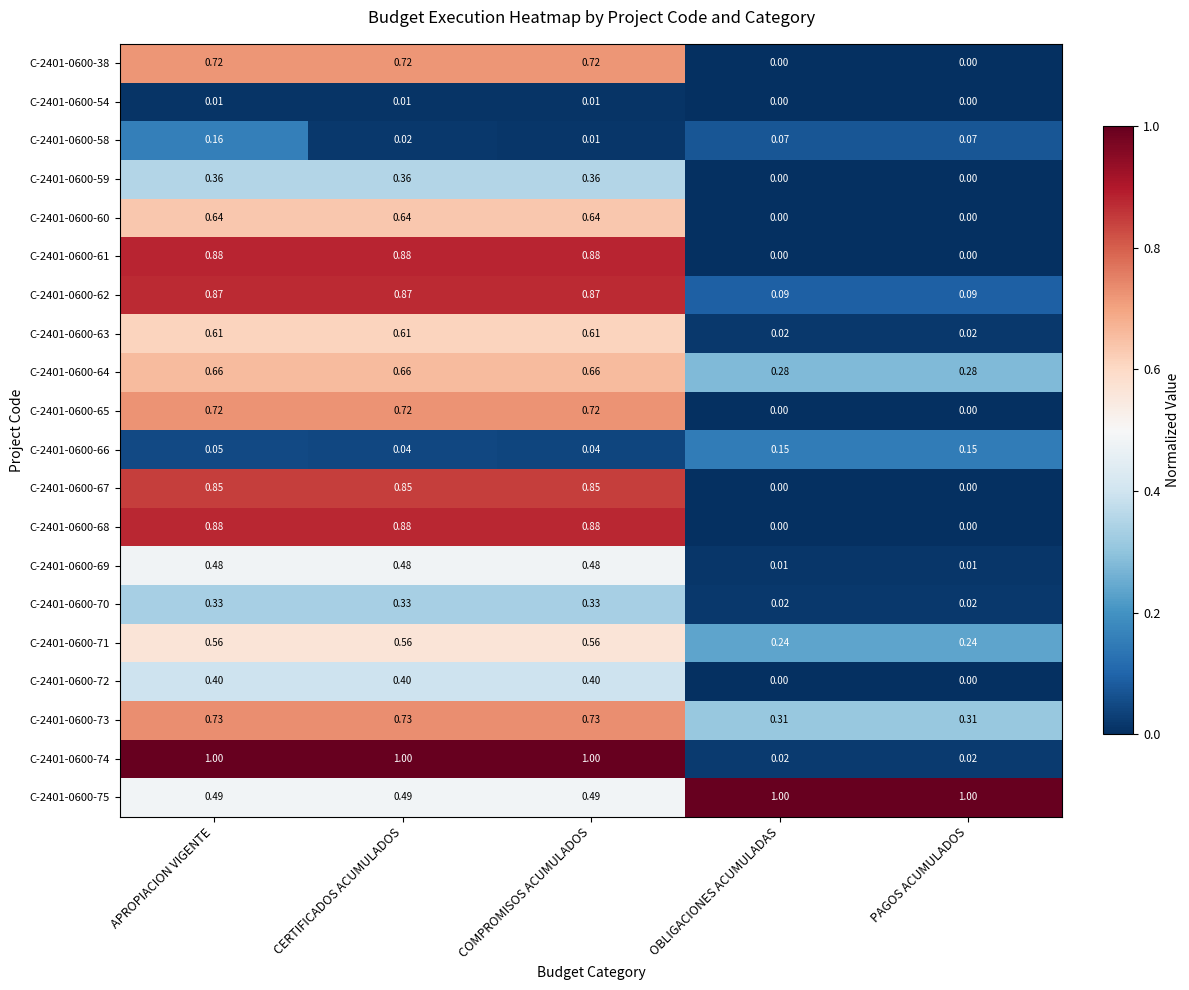

Is the value of C-2401-0600-70 at PAGOS ACUMULADOS greater than the value of C-2401-0600-73 at COMPROMISOS ACUMULADOS?

No